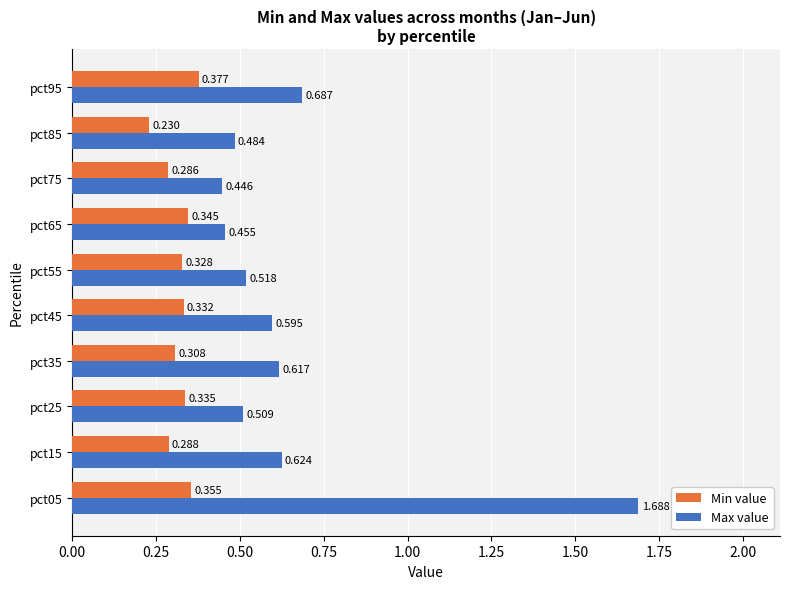

Rank the series at pct95 from lowest to highest value.

Min value, Max value